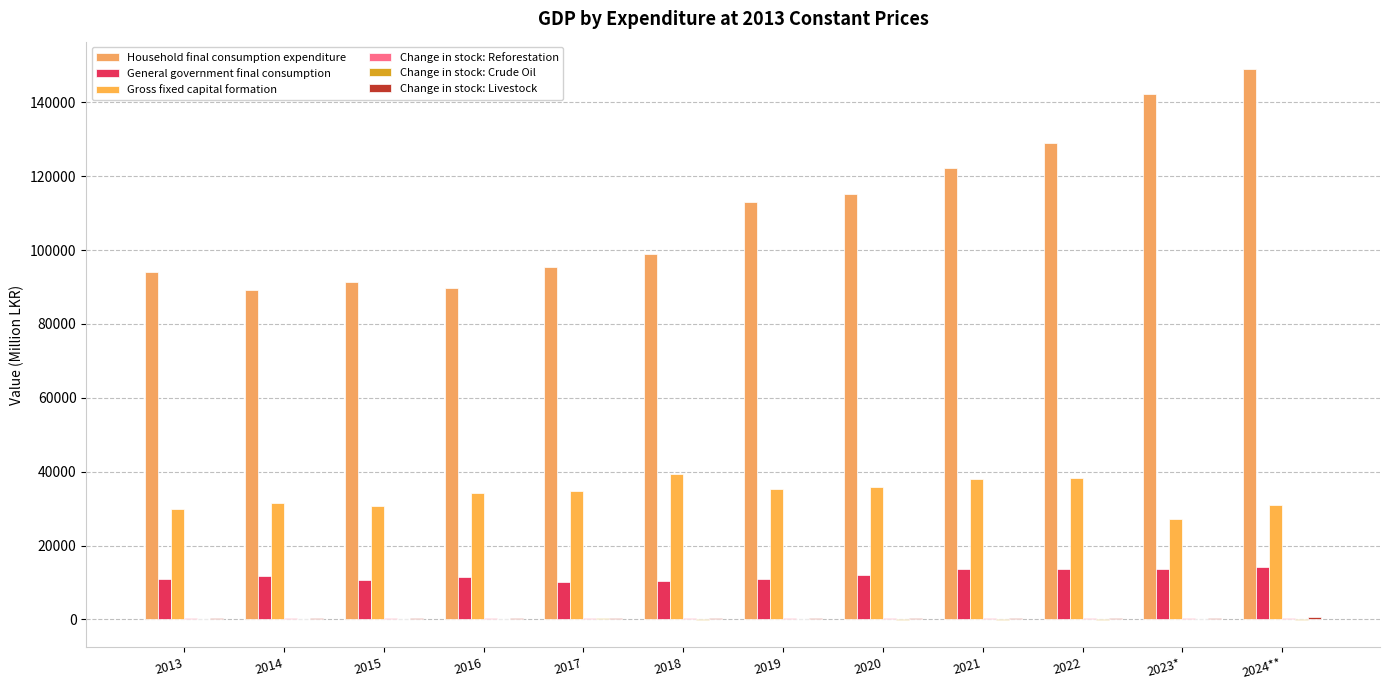

Which label corresponds to the largest value in the chart?

2024**